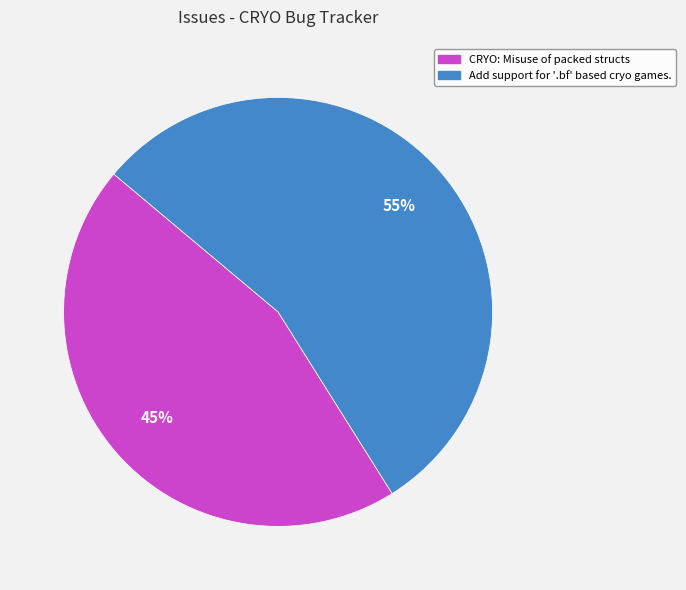

The CRYO: Misuse of packed structs slice represents 45% of the pie. True or false?

True